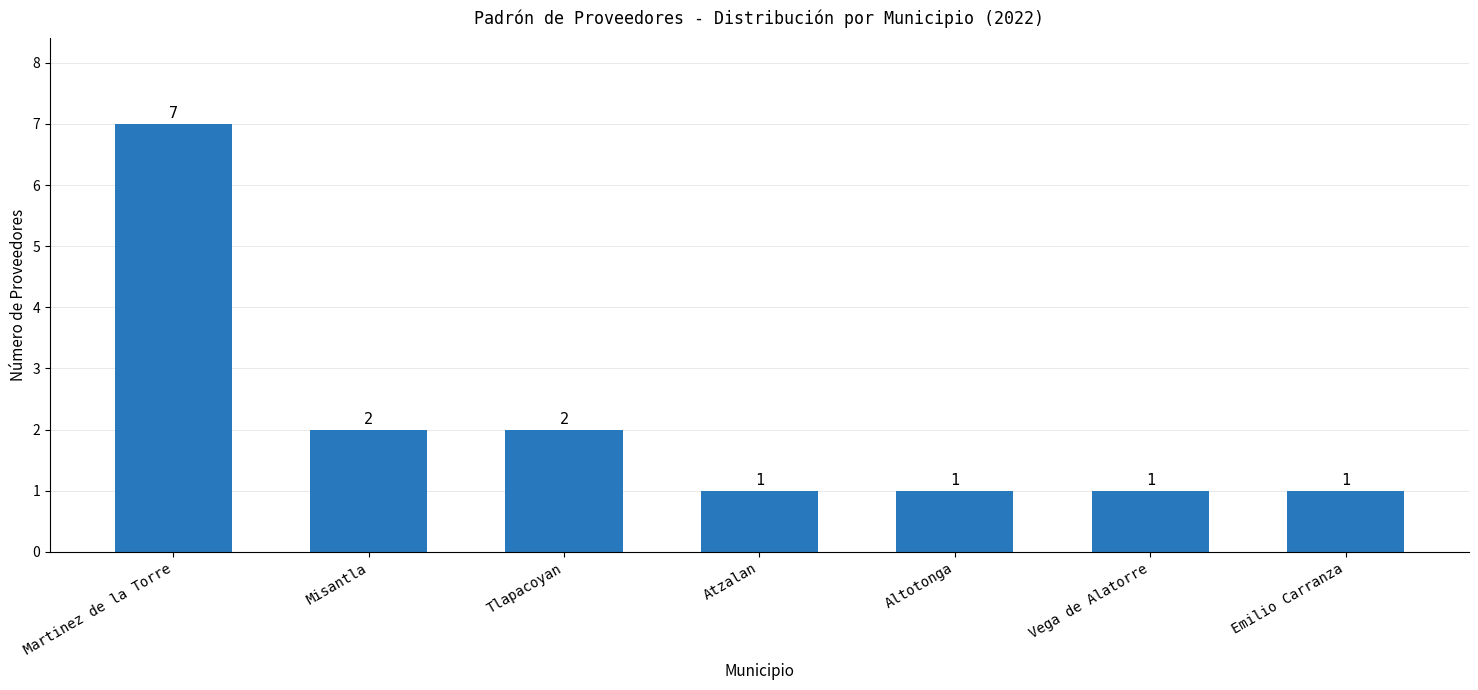

The value at Martinez de la Torre is 7. True or false?

True